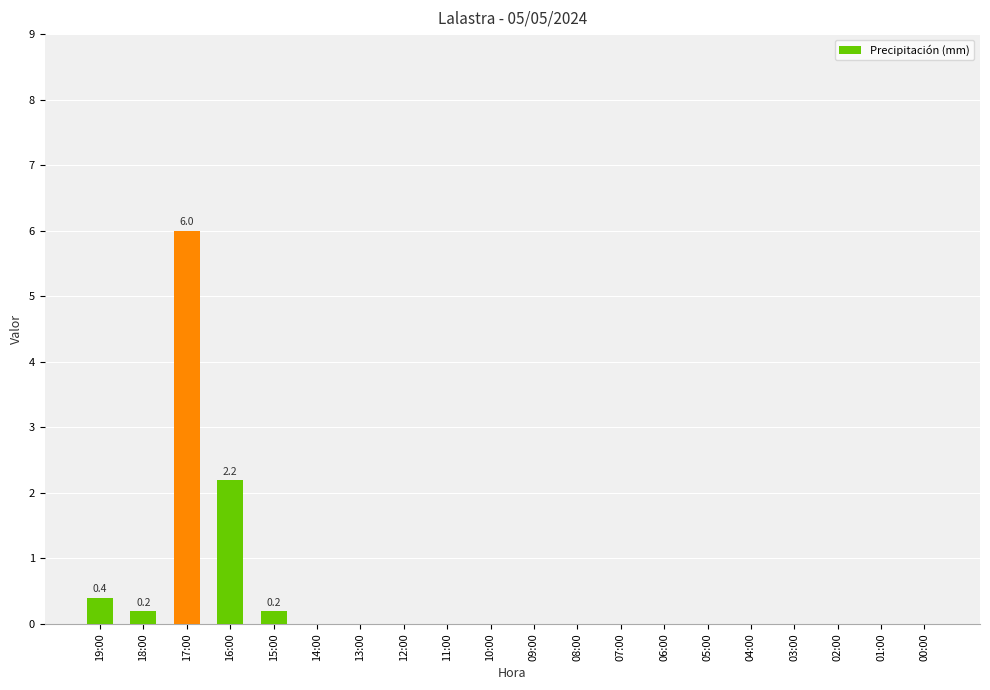

Count the number of categories in the chart.

20